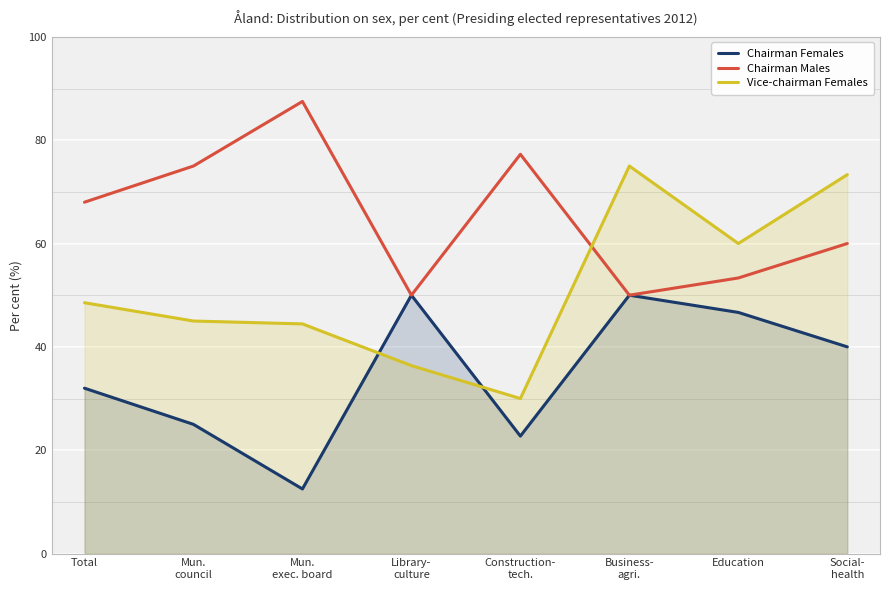

What is the greatest value displayed?

87.5